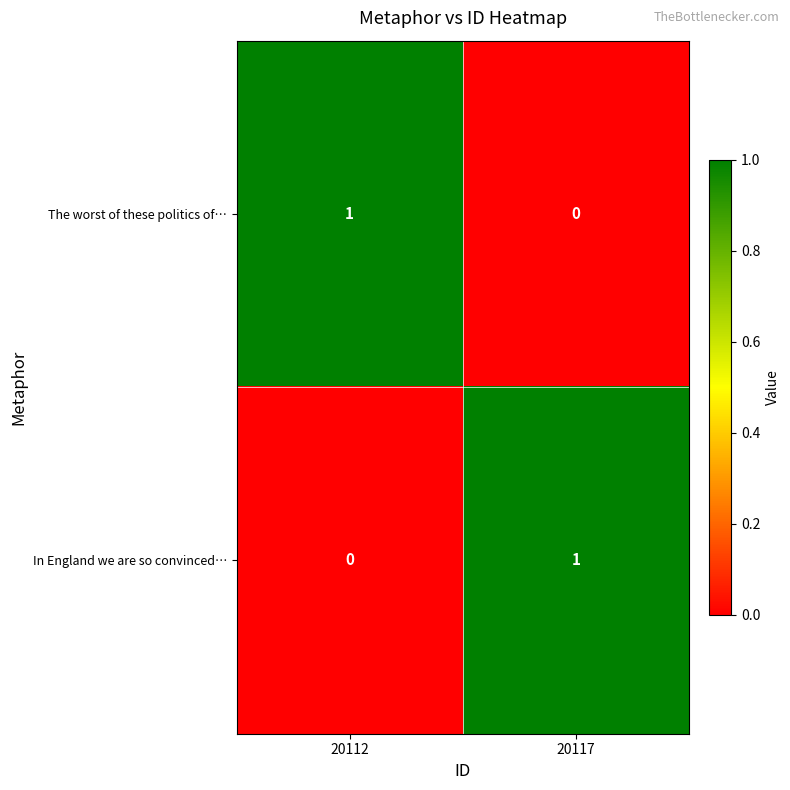

Reading right to left, extract all data points from this chart.

The worst of these politics of…: 0	1
In England we are so convinced…: 1	0